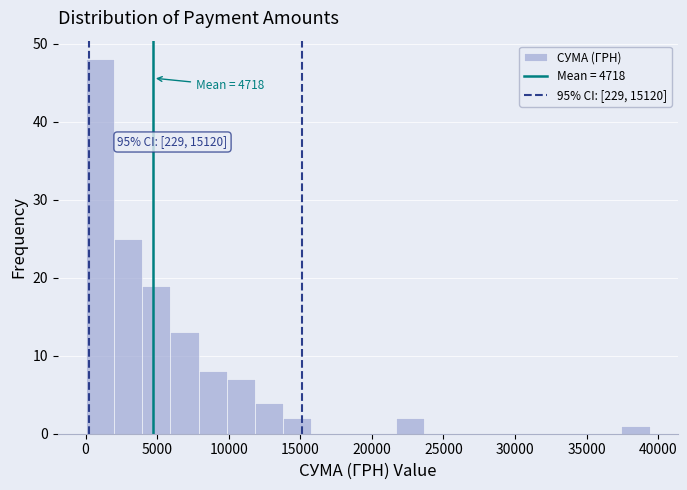

Read against the x-axis, roughly where is the centre of the tallest bar?

1000